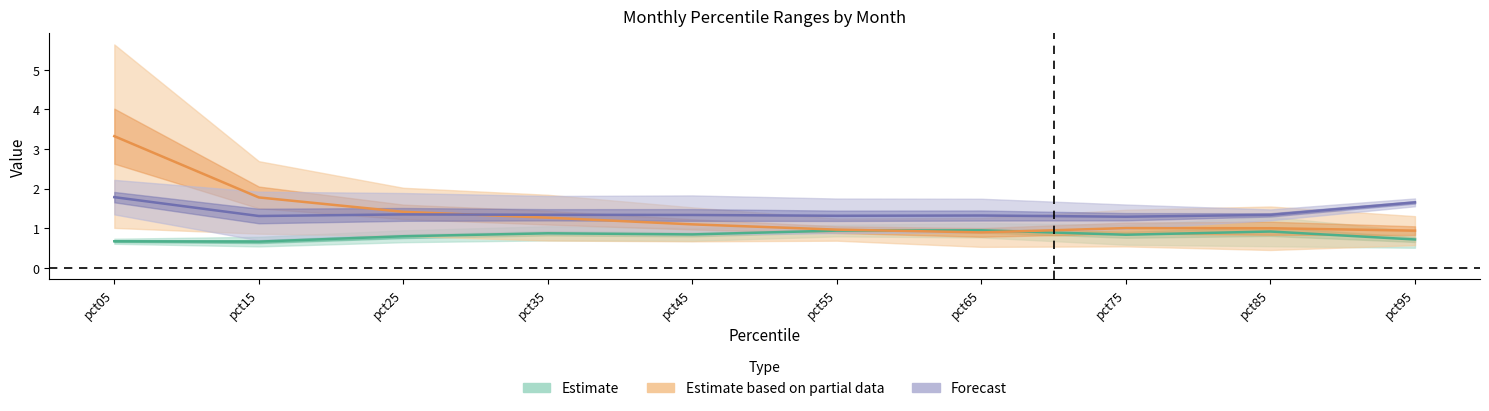

What is the spread (max minus min) of values at pct55?

1.1